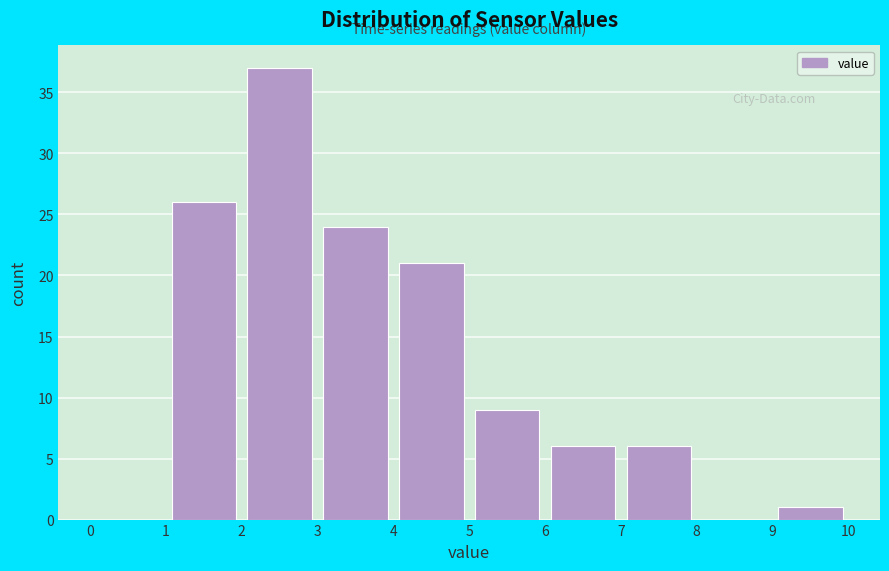

Over which range of the x-axis is the bar tallest?

2 to 3